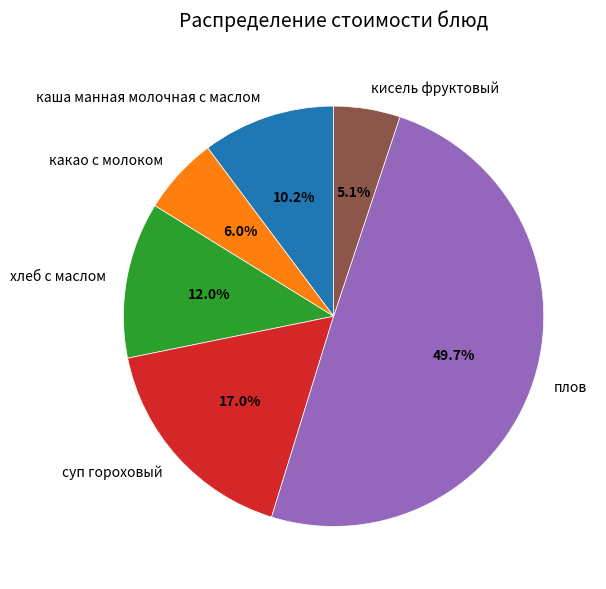

How much of the chart is everything except хлеб с маслом?

88.0%